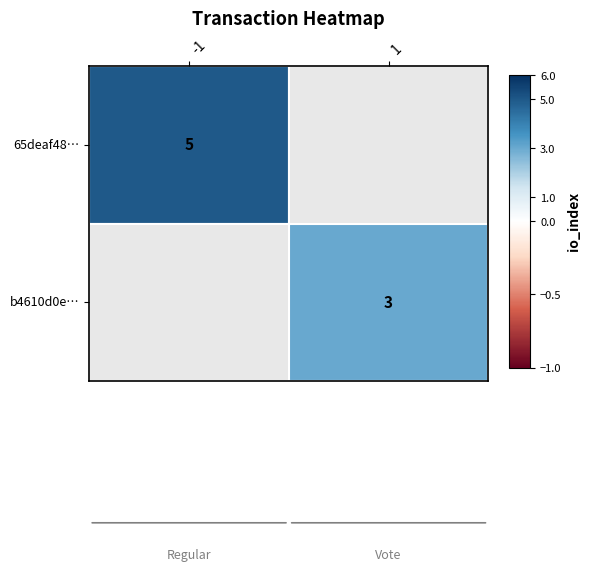

Is it true that 65deaf48b8713ec1aeb80e0cfe91fcca7ae2fed equals -1 at direction?

True